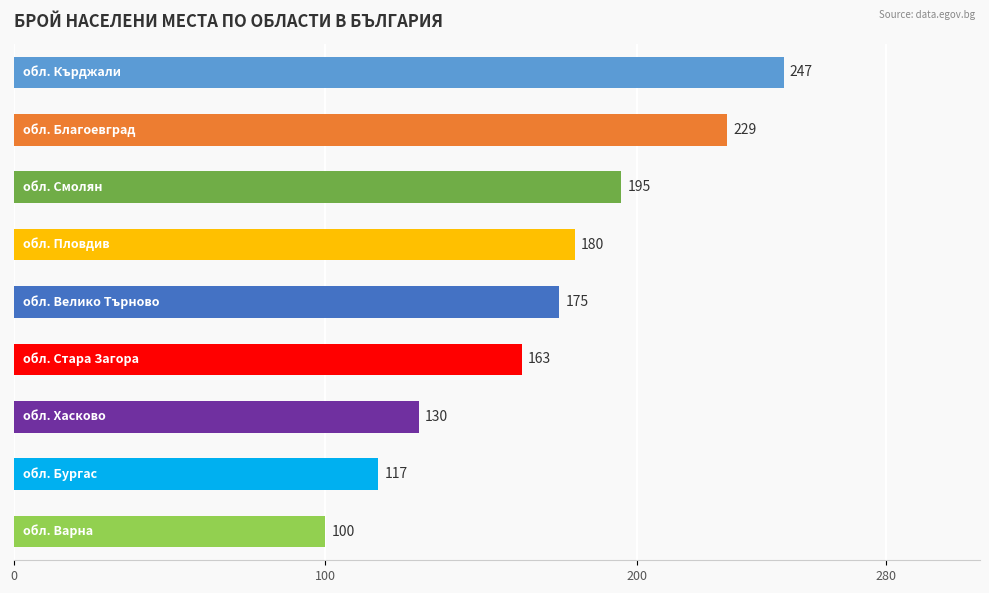

What is the value of the 9th bar from the top?

100